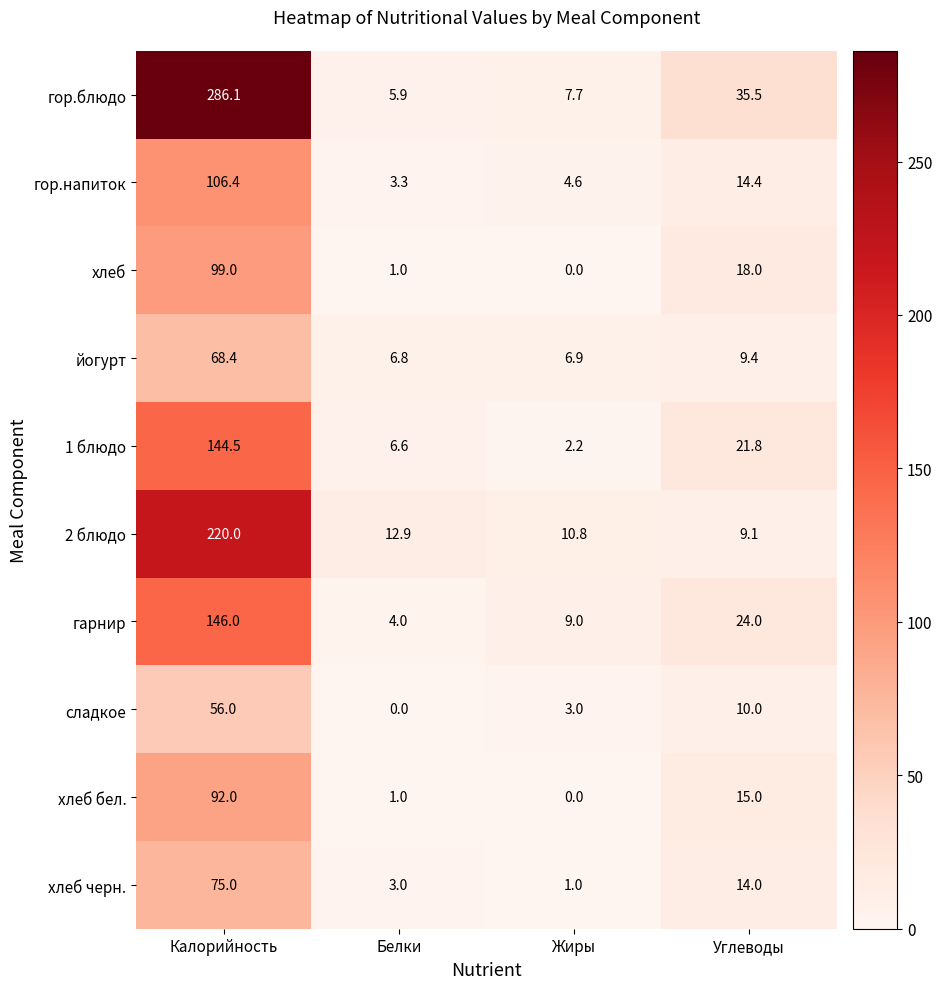

What is the difference between the хлеб values at Калорийность and Жиры?

99.0